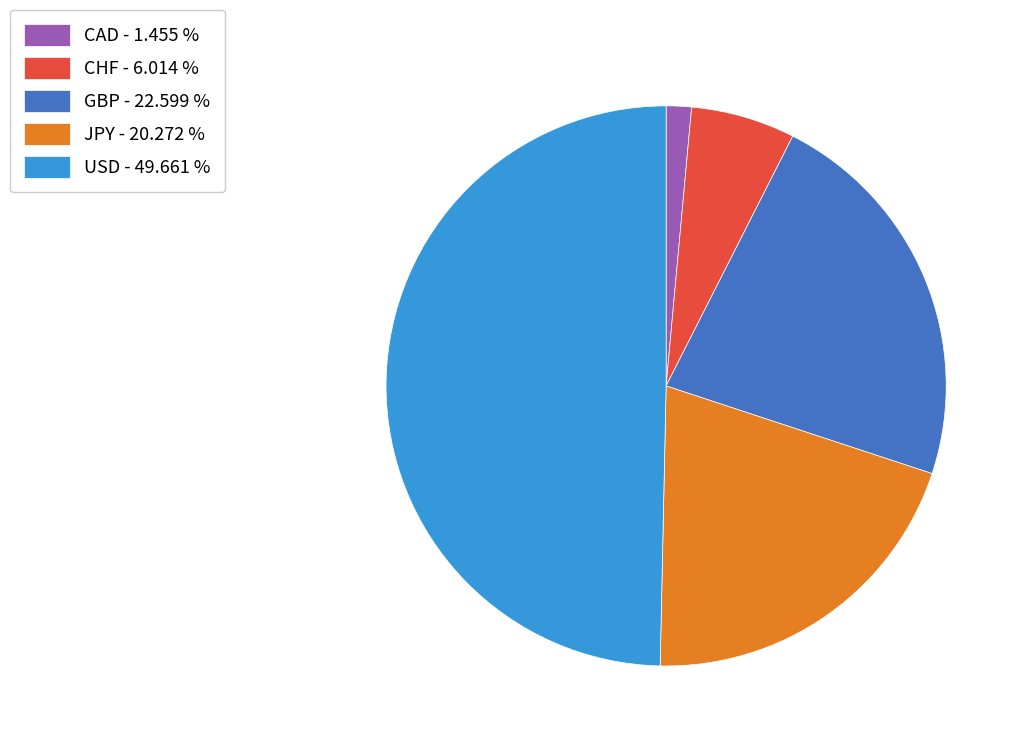

Is JPY - 20.272 % the majority of the pie?

No